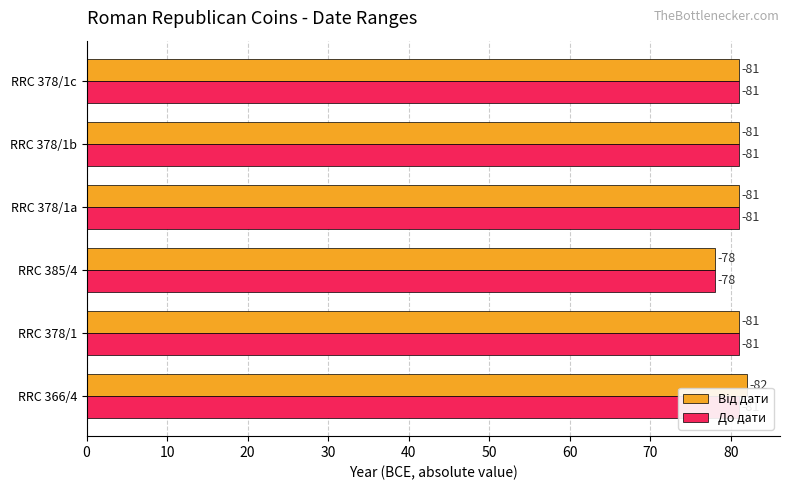

How many values in the До дати series are below 81?

1